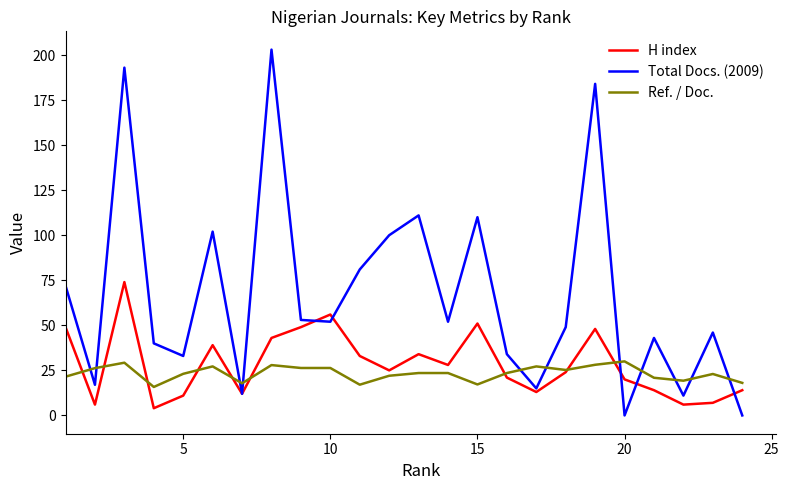

Which series ends up on top after the final intersection of H index and Total Docs. (2009)?

H index